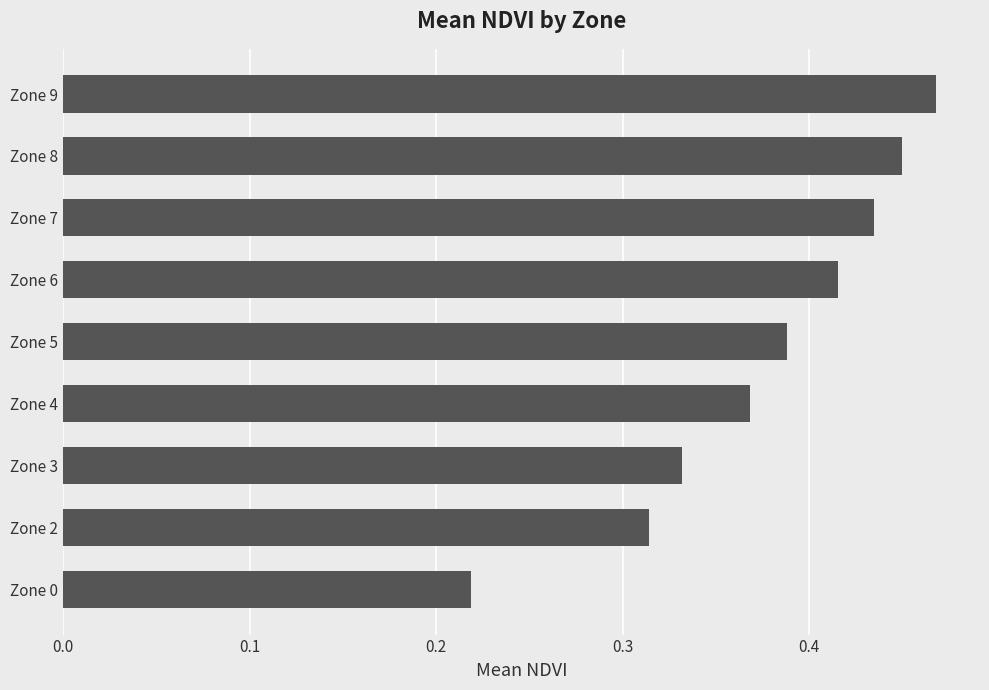

Rank the categories by value from lowest to highest.

Zone 0, Zone 2, Zone 3, Zone 4, Zone 5, Zone 6, Zone 7, Zone 8, Zone 9